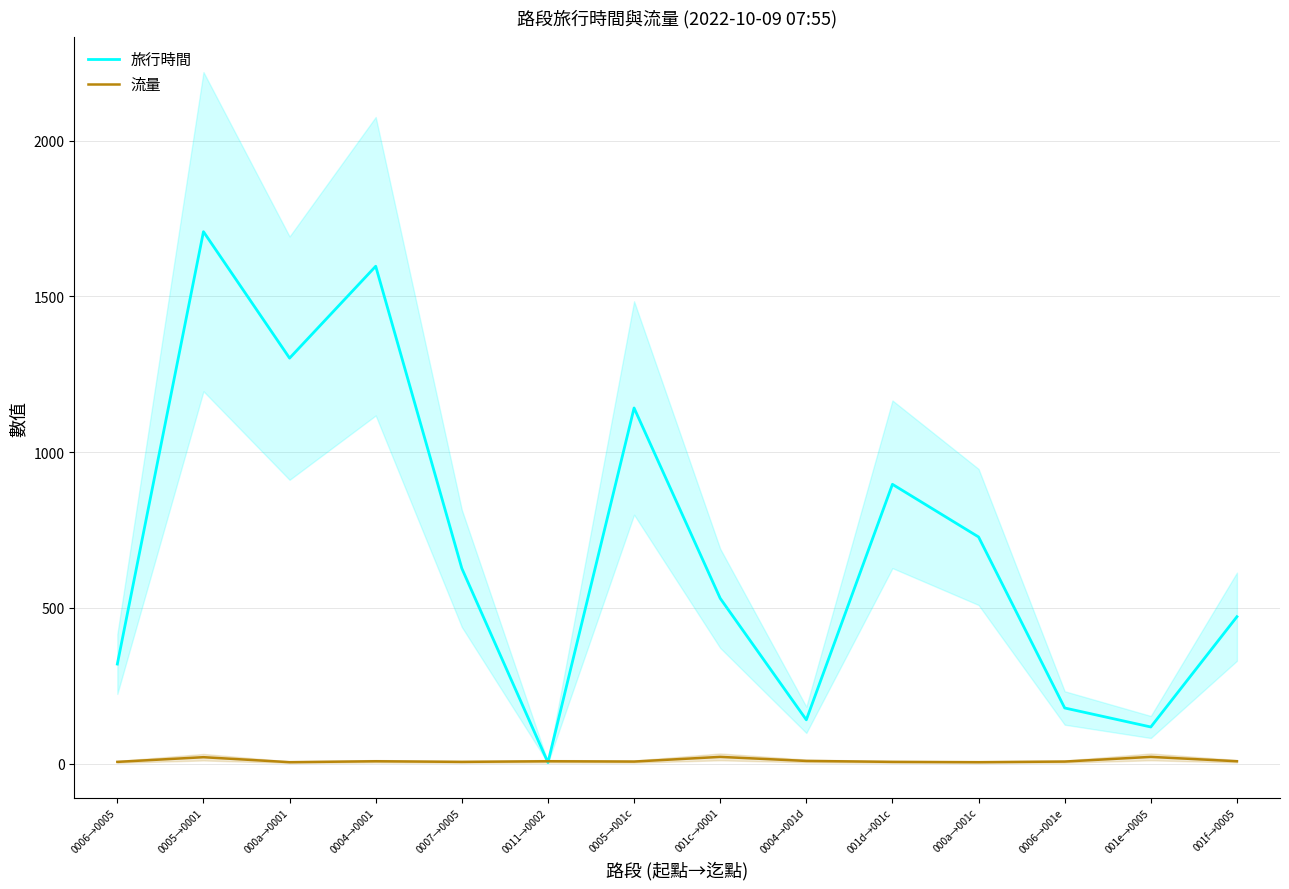

What position from the right is 0004→0001?

11